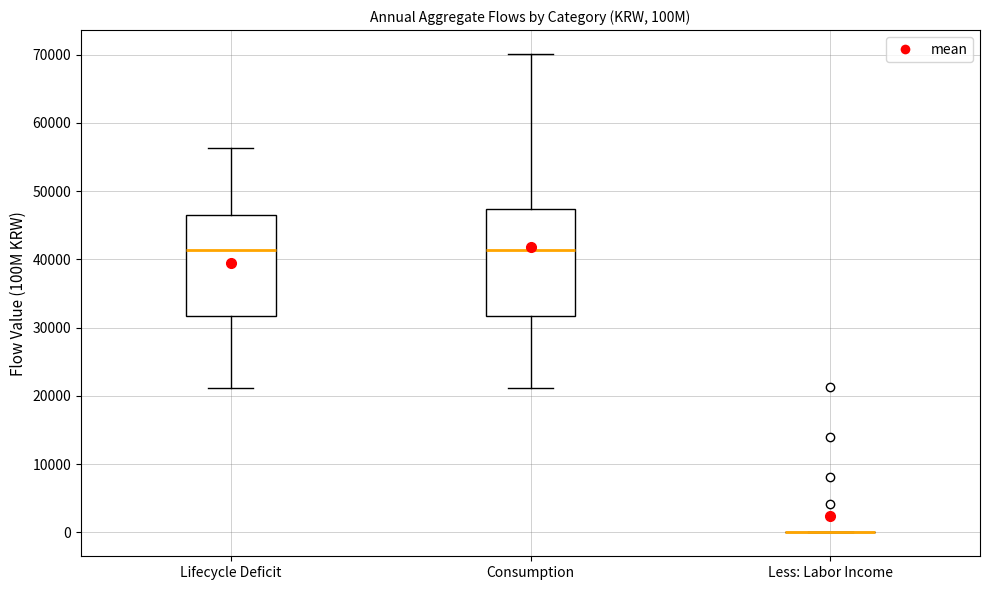

Reading left to right, read every box against the y-axis: the position of its median line, the range the box covers, and the ends of its whiskers. The values are not printed on the chart, so give them approximately, as read against the axis.

Lifecycle Deficit: median 41000, box 32000 to 47000, whiskers 21000 to 56000
Consumption: median 41000, box 32000 to 47000, whiskers 21000 to 70000
Less: Labor Income: box collapsed to a line at 0, whiskers 0 to 0